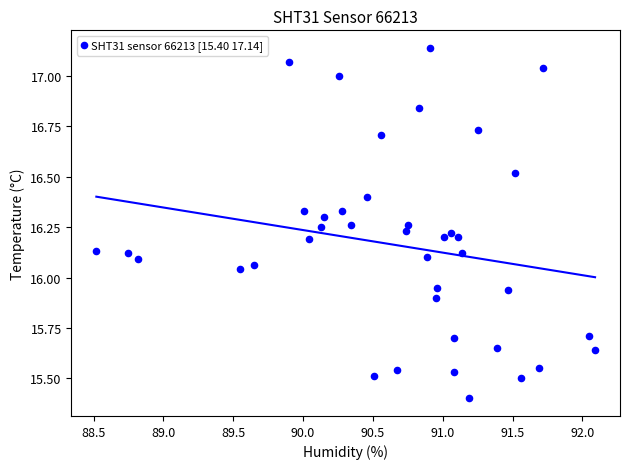

What is the range of X values (max minus min)?

3.6